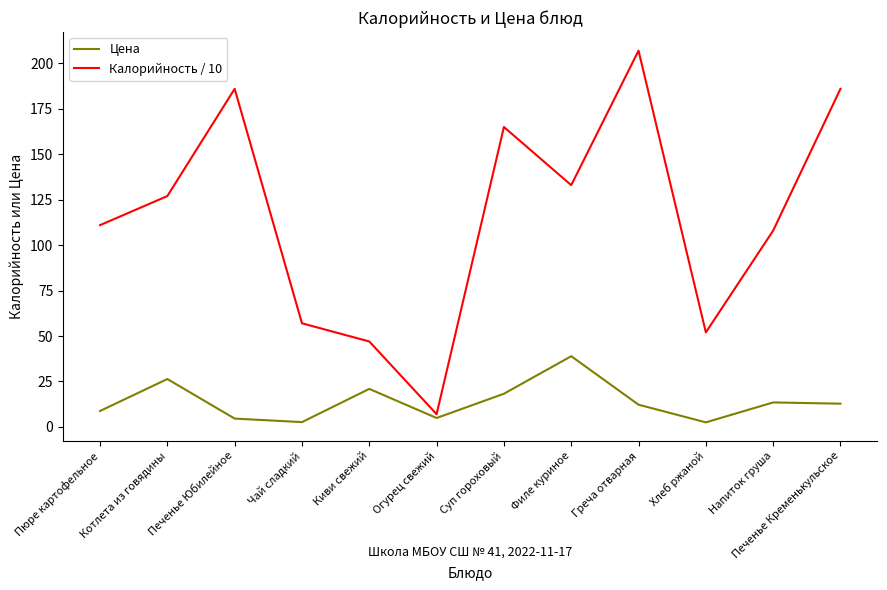

At Суп гороховый, list the series in order from largest to smallest.

Калорийность / 10, Цена